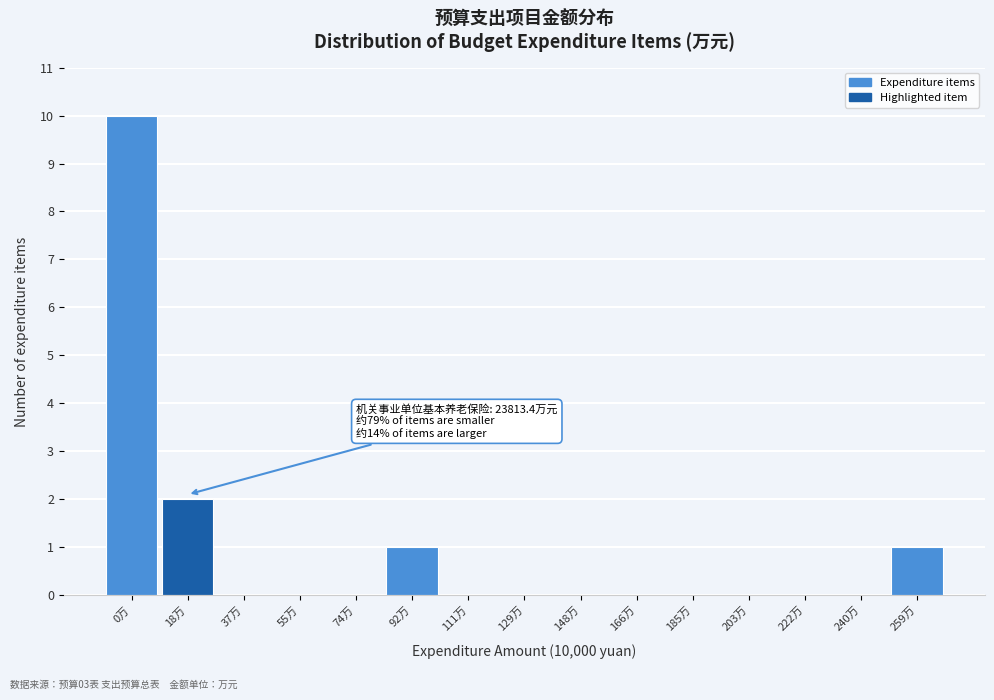

Reading left to right, extract all data points from this chart.

0万=10	18万=2	37万=0	55万=0	74万=0	92万=1	111万=0	129万=0	148万=0	166万=0	185万=0	203万=0	222万=0	240万=0	259万=1